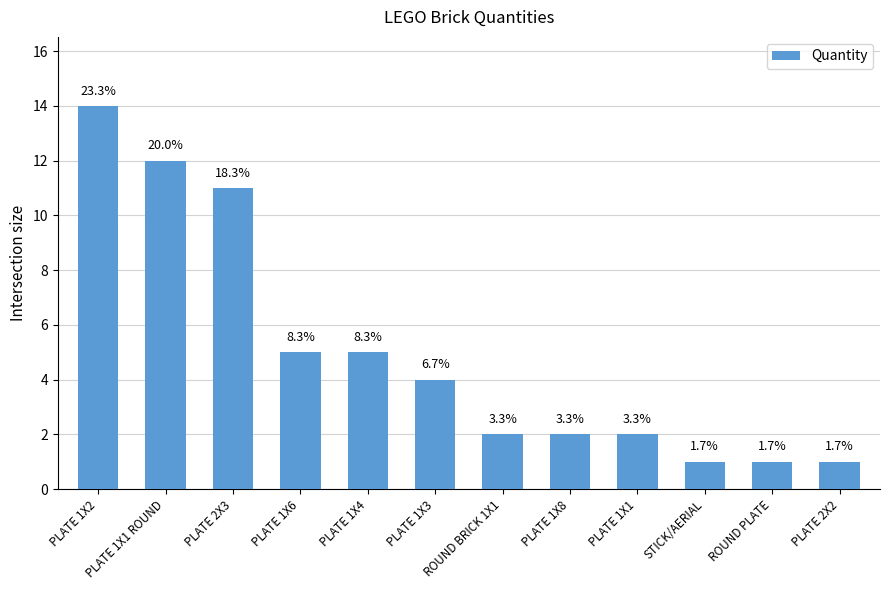

True or false: the data shows 11 at PLATE 2X3.

True